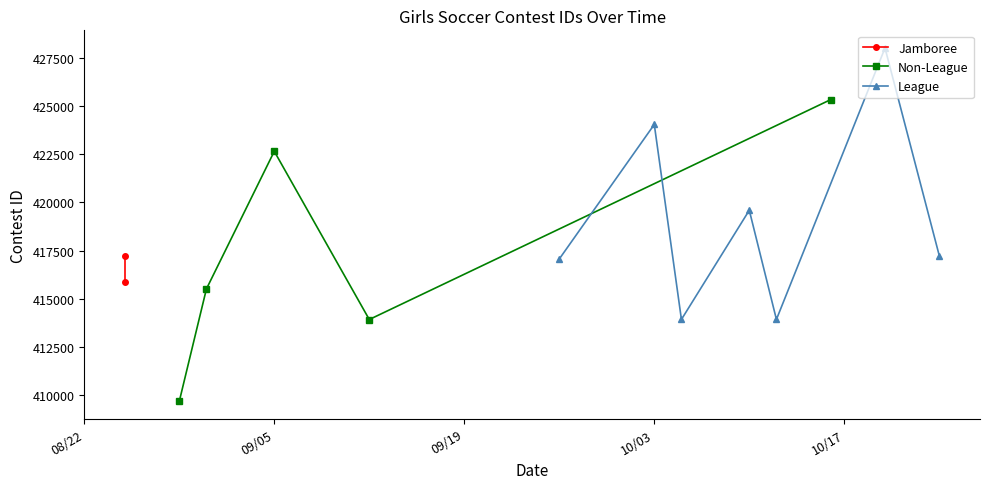

Which label corresponds to the largest value in the chart?

10/20/23